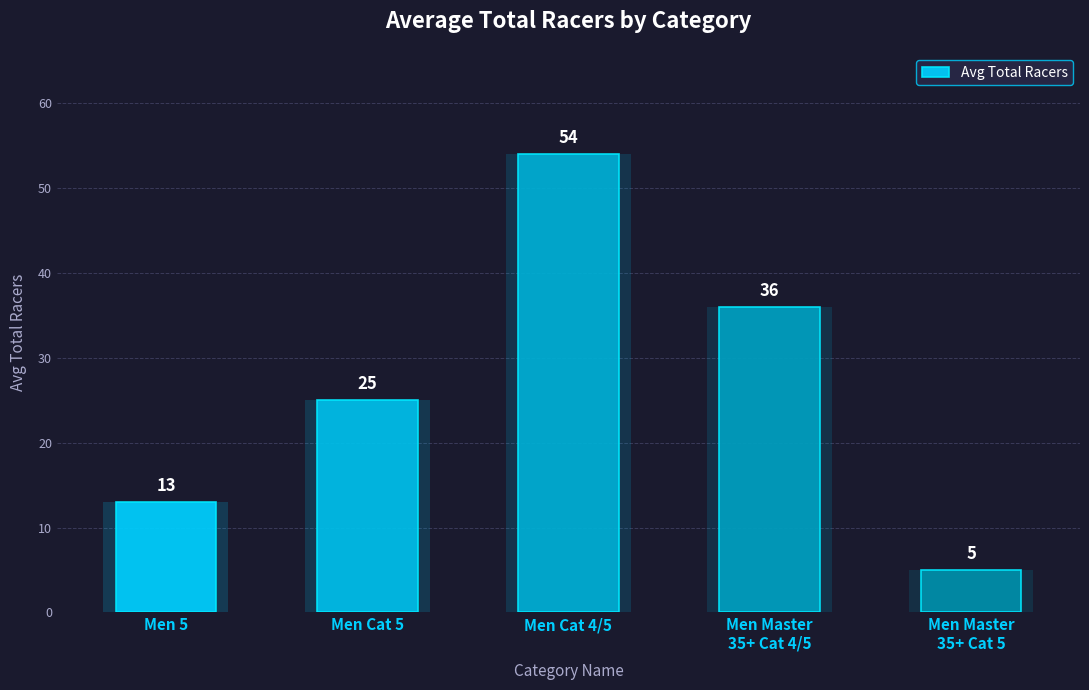

Approximately how many times larger is the value at Men Cat 5 compared to Men Master
35+ Cat 4/5?

0.7